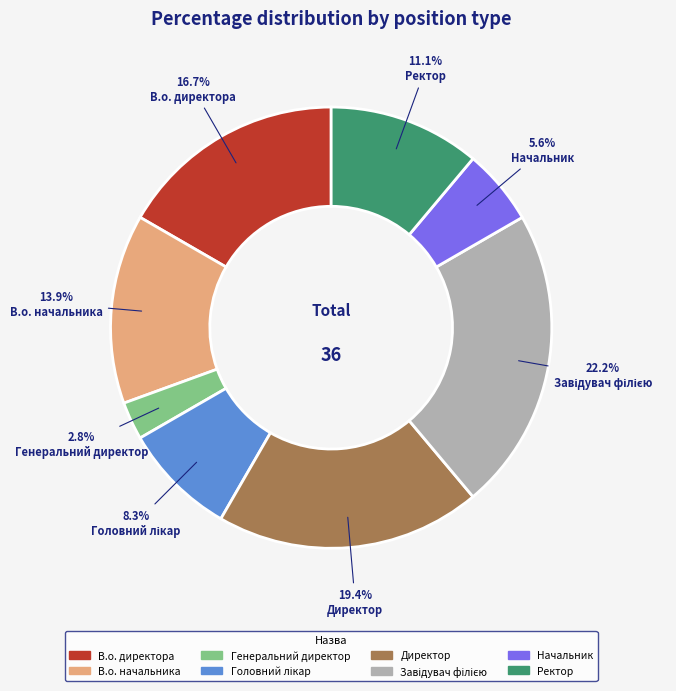

What is the smallest slice in the pie chart?

Генеральний директор